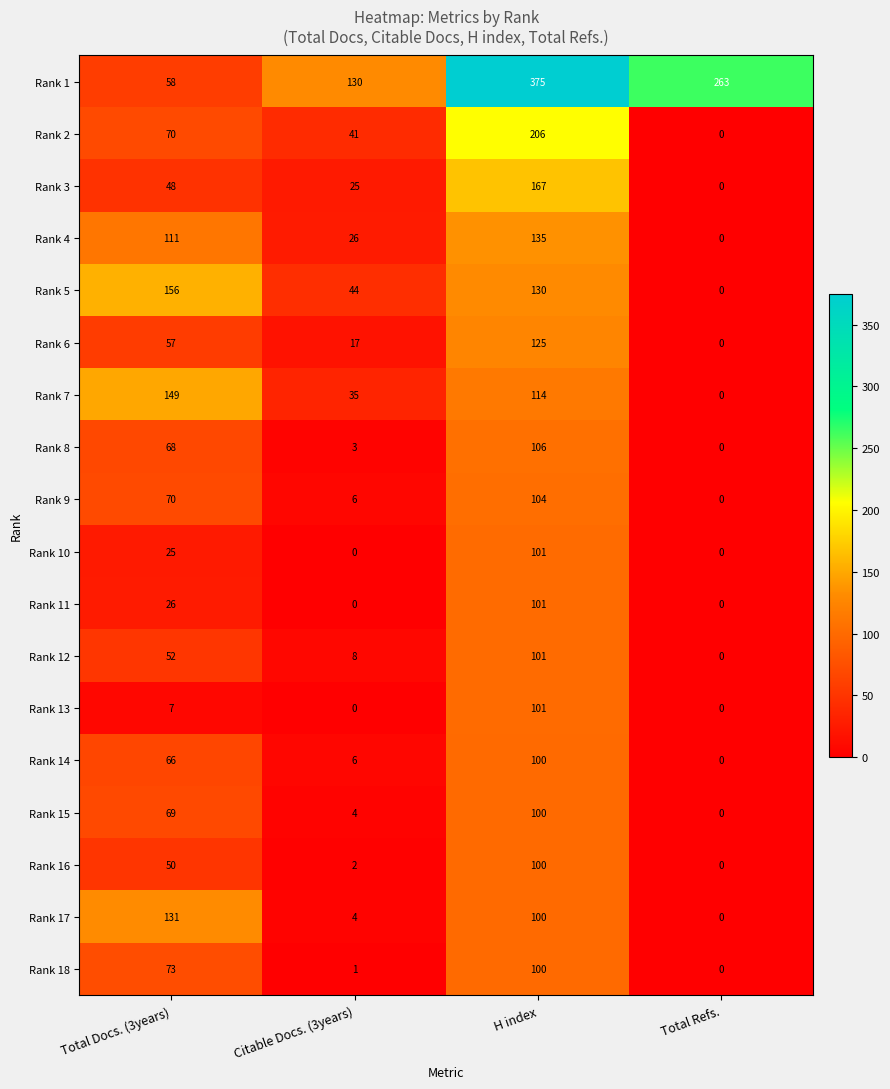

Which series changed the most between Citable Docs. (3years) and H index?

Rank 1